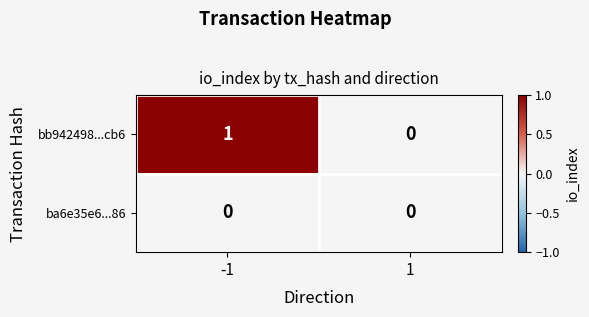

Reading left to right, transcribe all the data shown in this chart.

bb942498...cb6: -1=1	1=0
ba6e35e6...86: -1=0	1=0